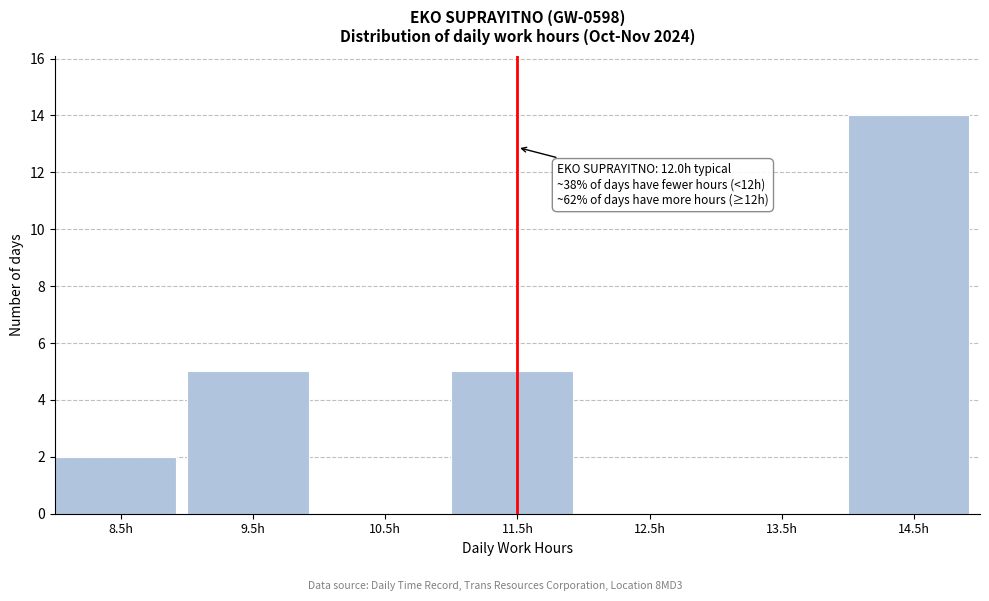

Reading left to right, extract all data points from this chart.

8.5h=2	9.5h=5	10.5h=0	11.5h=5	12.5h=0	13.5h=0	14.5h=14